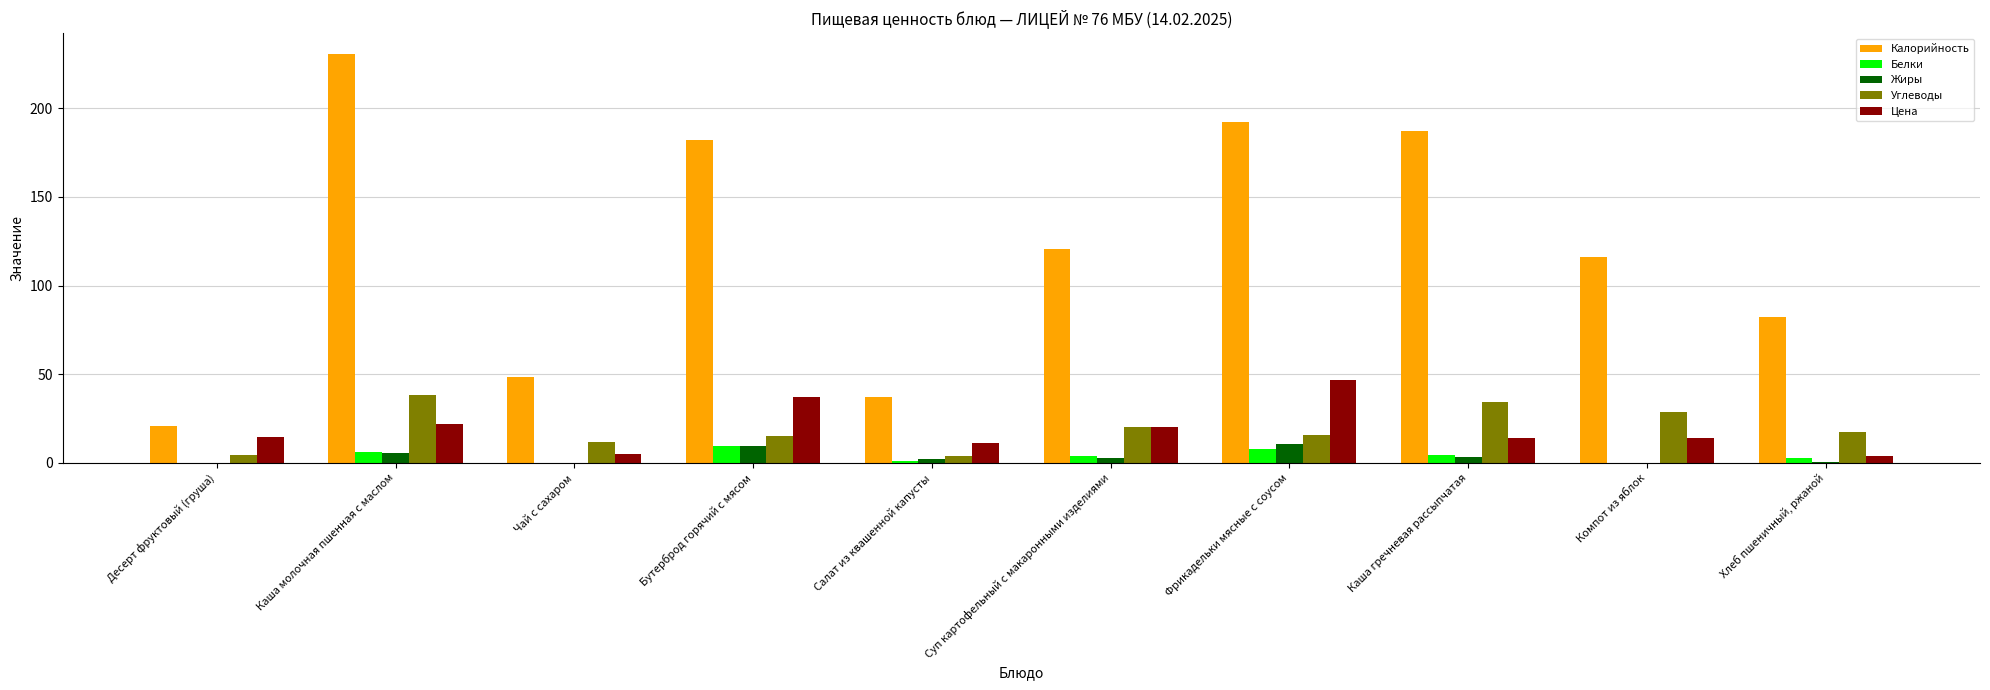

The value of Углеводы at Каша гречневая рассыпчатая is 34.3. True or false?

True